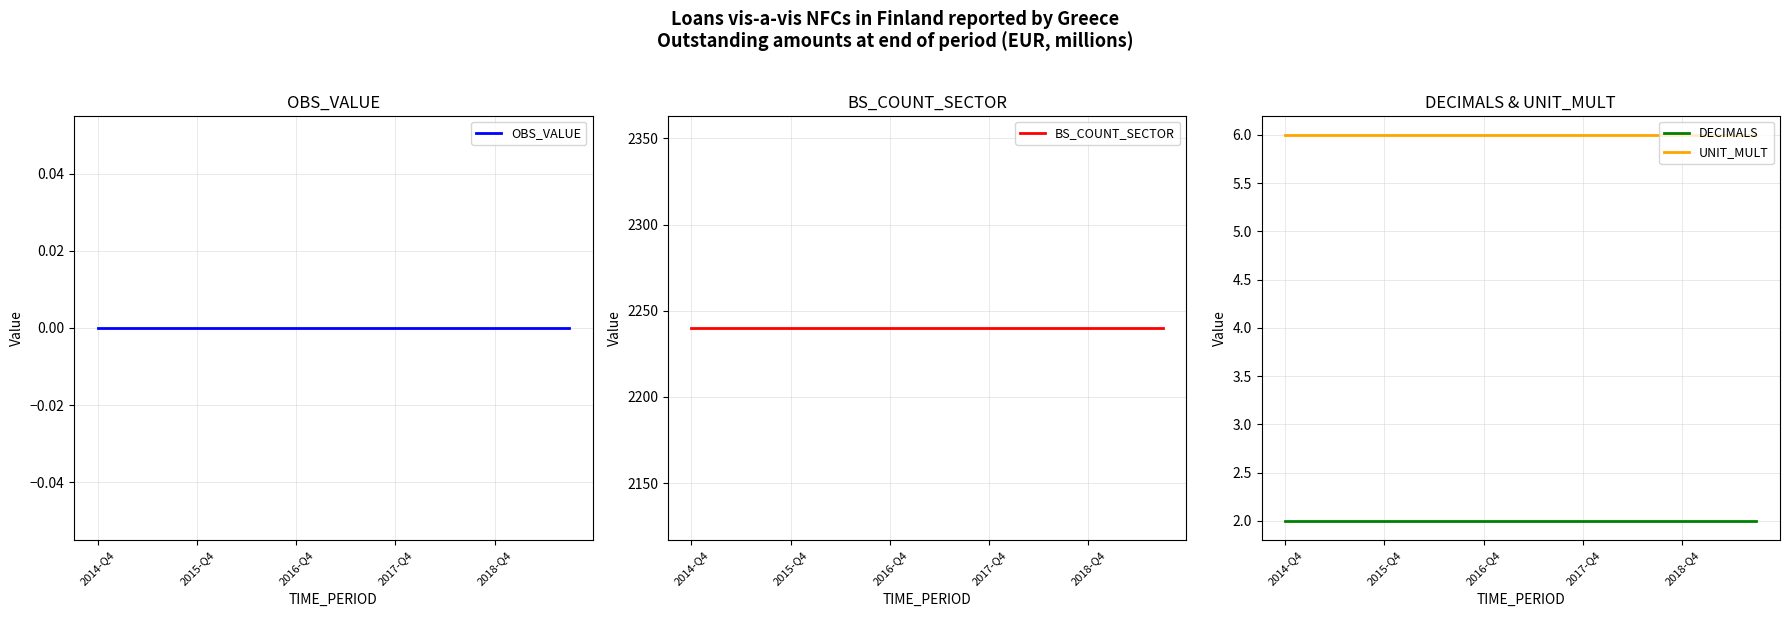

The value of DECIMALS at 2015-Q4 is 1. True or false?

False